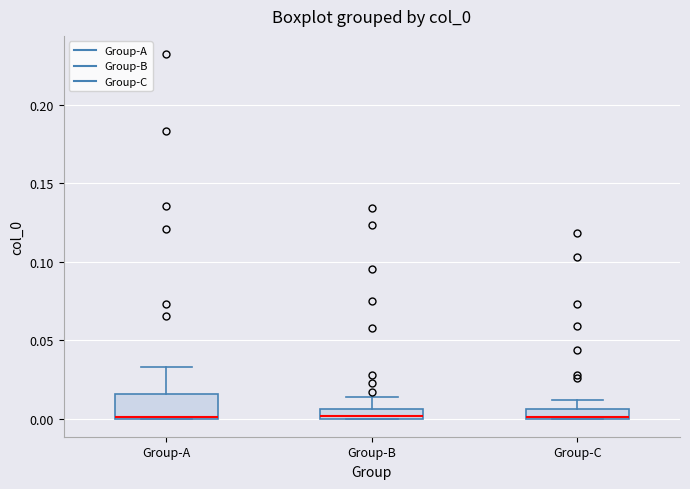

Which box is the tallest, from its lower edge to its upper edge?

Group-A